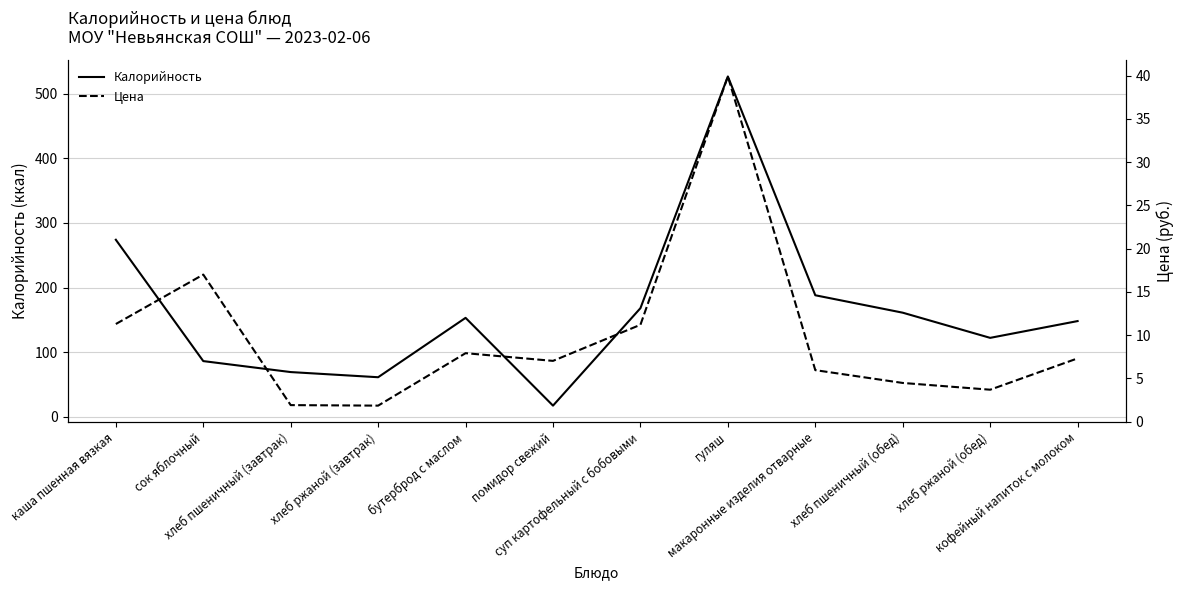

The Калорийность series shows 269.9 at хлеб пшеничный (обед). True or false?

False